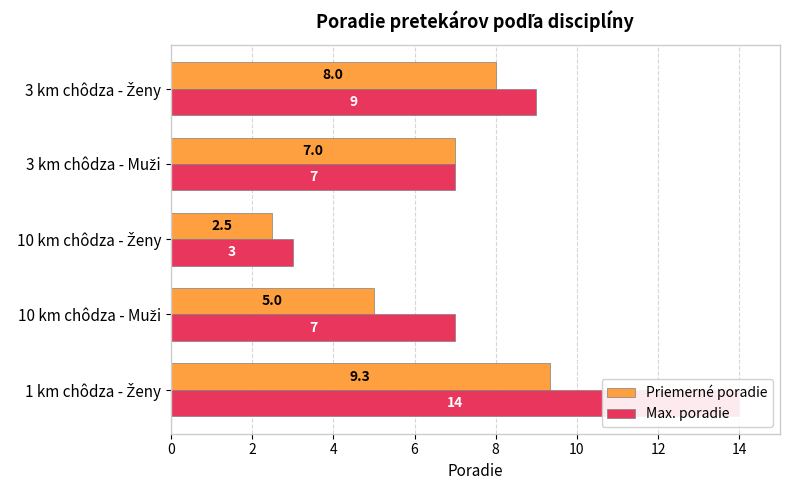

Is the value of Priemerné poradie at 10 km chôdza - Ženy greater than the value of Max. poradie at 10 km chôdza - Muži?

No